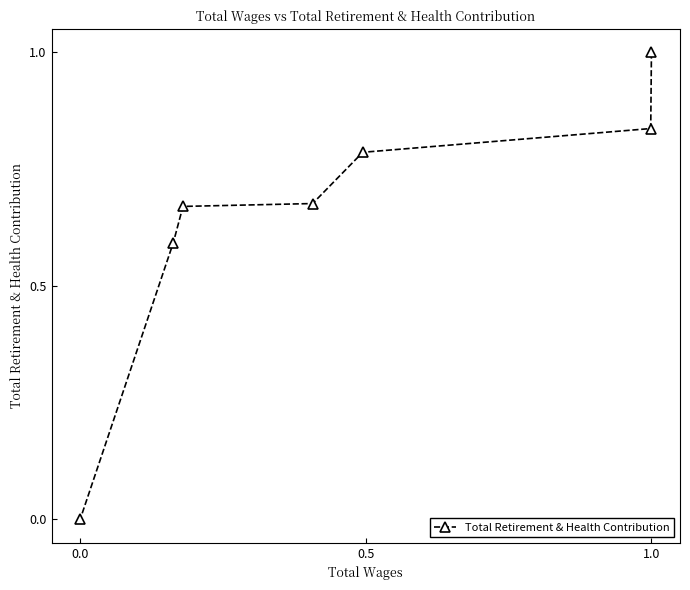

The chart shows a value of -0.3 at 0.0. True or false?

False